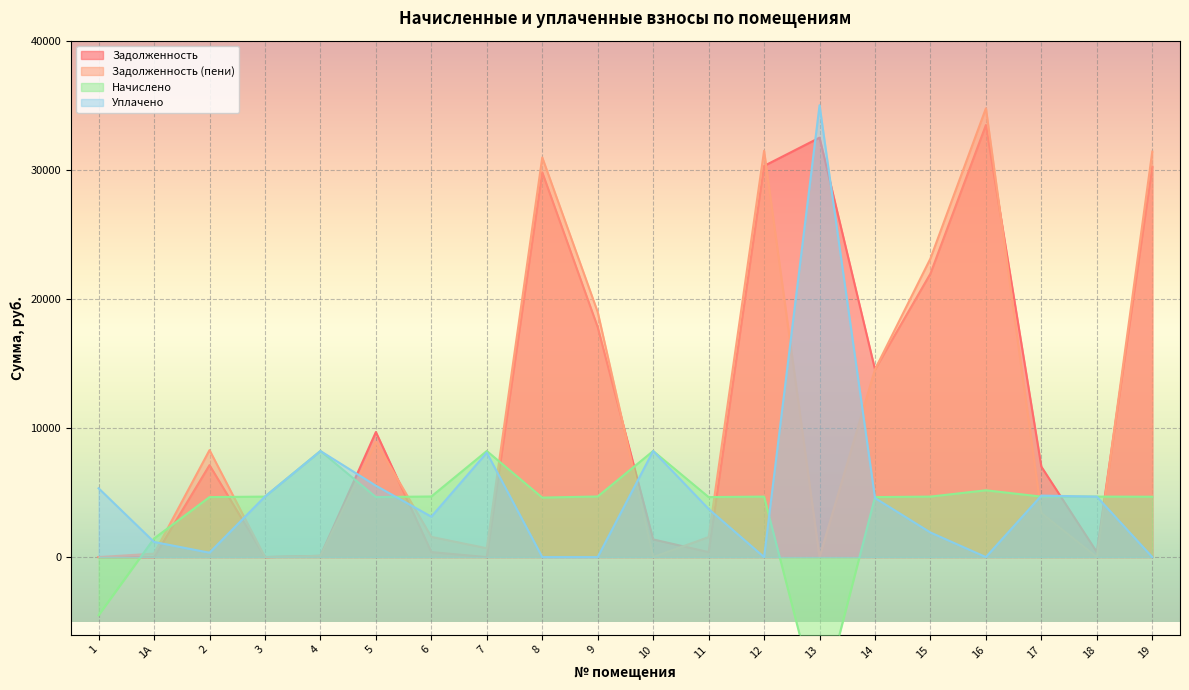

How many negative values does the nachisleno series have?

2